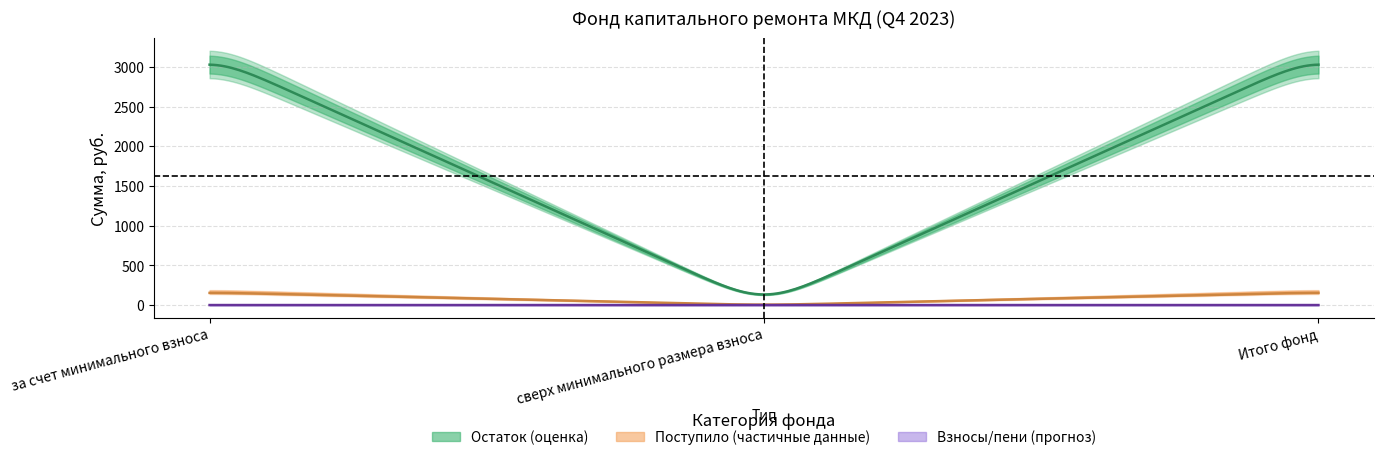

Which category has the lowest value in the остаток_конец series?

сверх минимального размера взноса